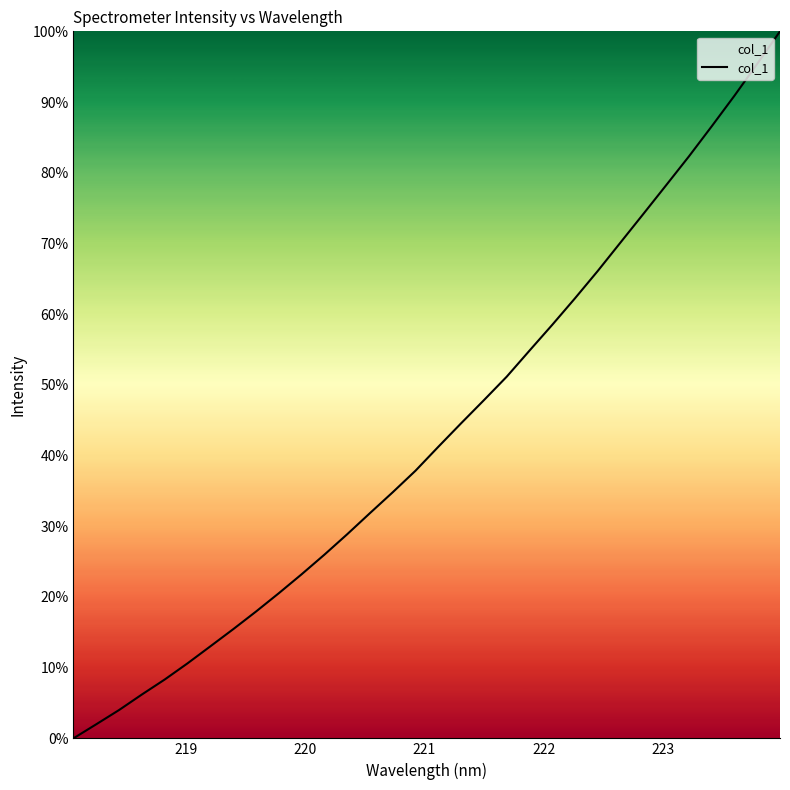

What is the maximum value shown in the chart?

100.0